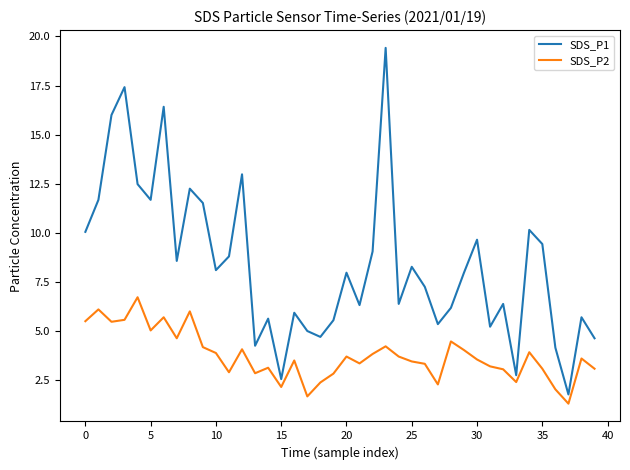

True or false: SDS_P2 and SDS_P1 cross at least once.

False